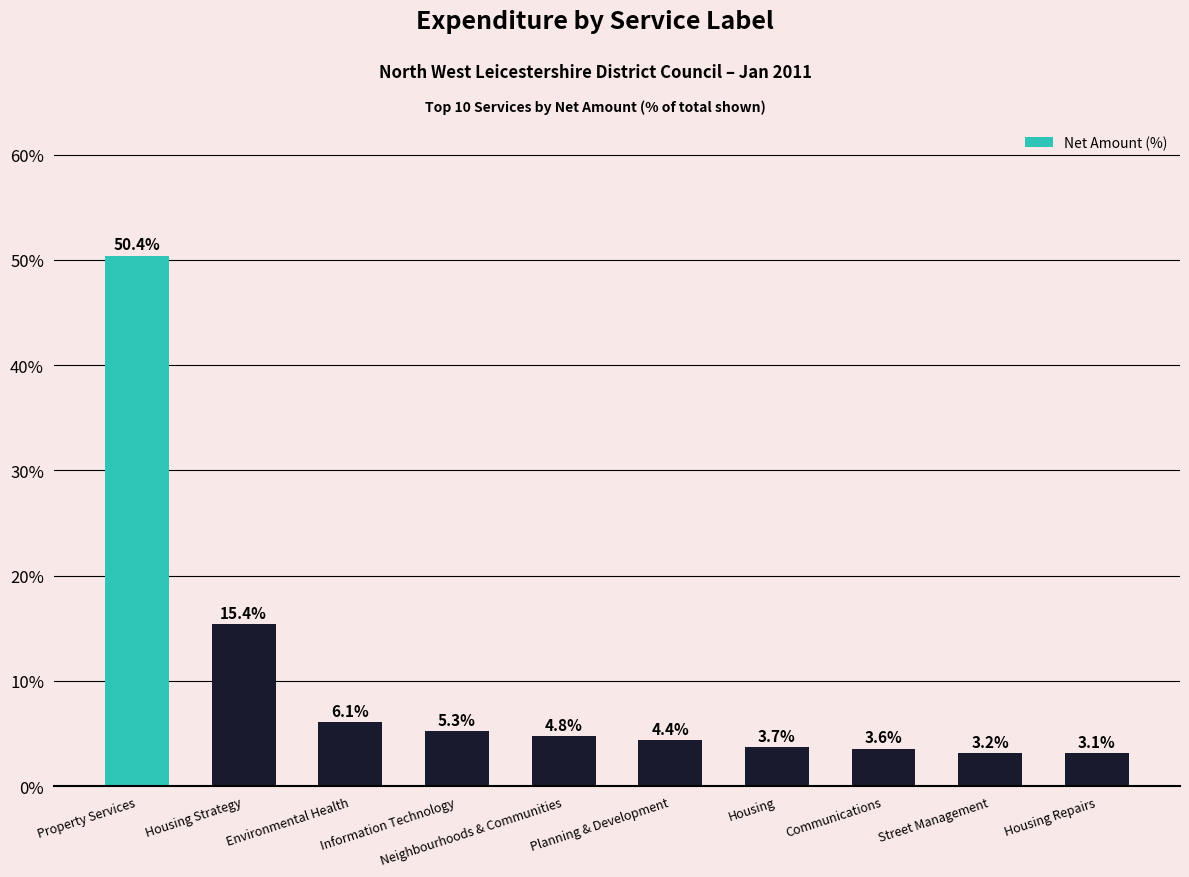

What is the greatest value displayed?

50.4